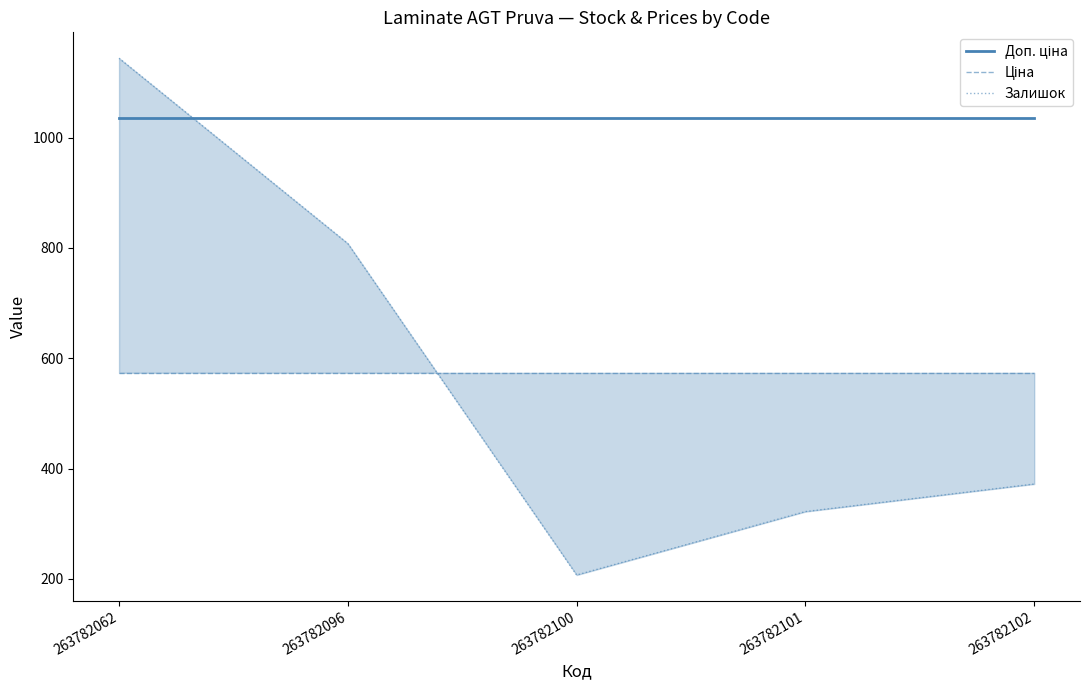

How many lines are shown in the chart?

3